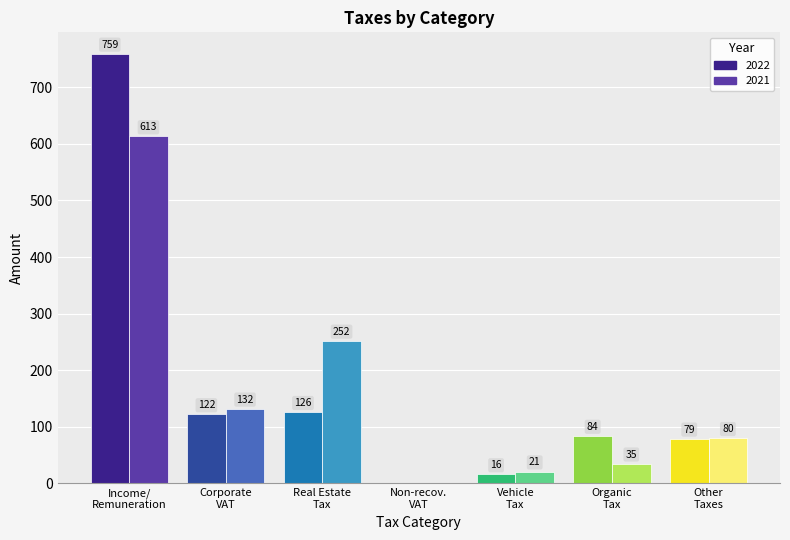

What is the maximum value for 2021?

613